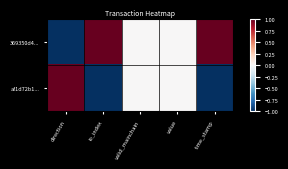

At which category does the chart reach its minimum across all series?

direction